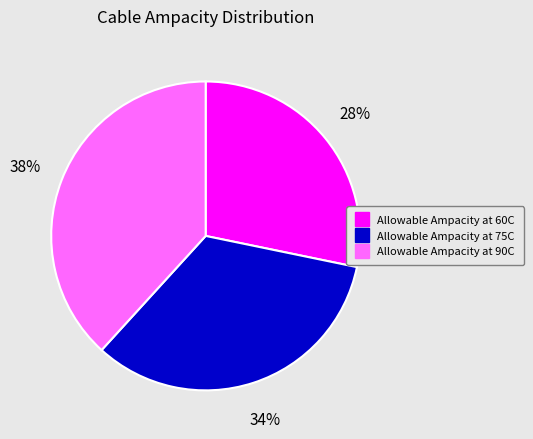

To the nearest percent, what percentage of the pie is Allowable Ampacity at 60C?

28%